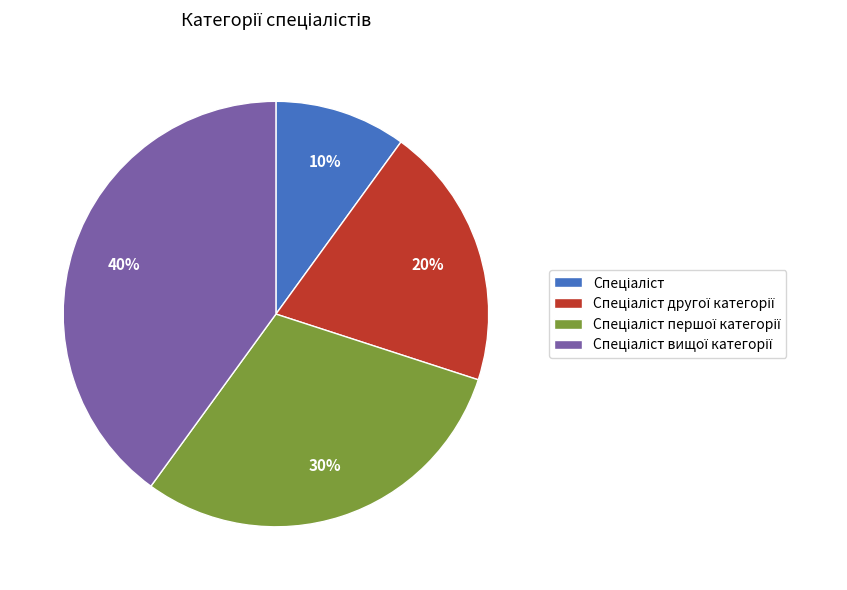

How many slices are in this pie chart?

4